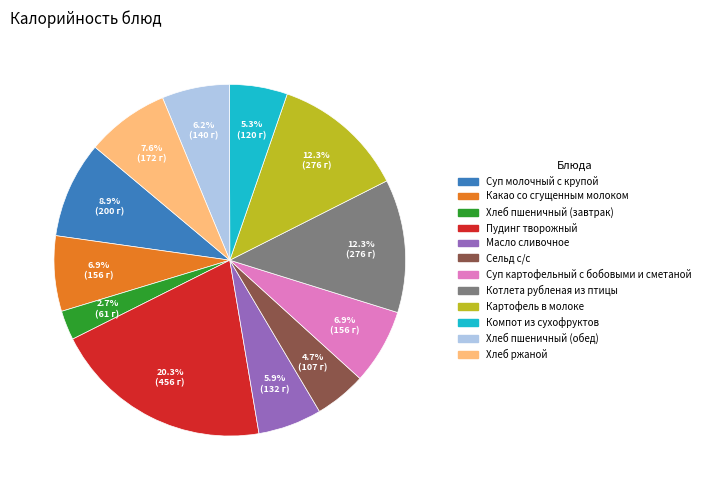

What portion of the pie excludes Хлеб пшеничный (обед)?

93.8%